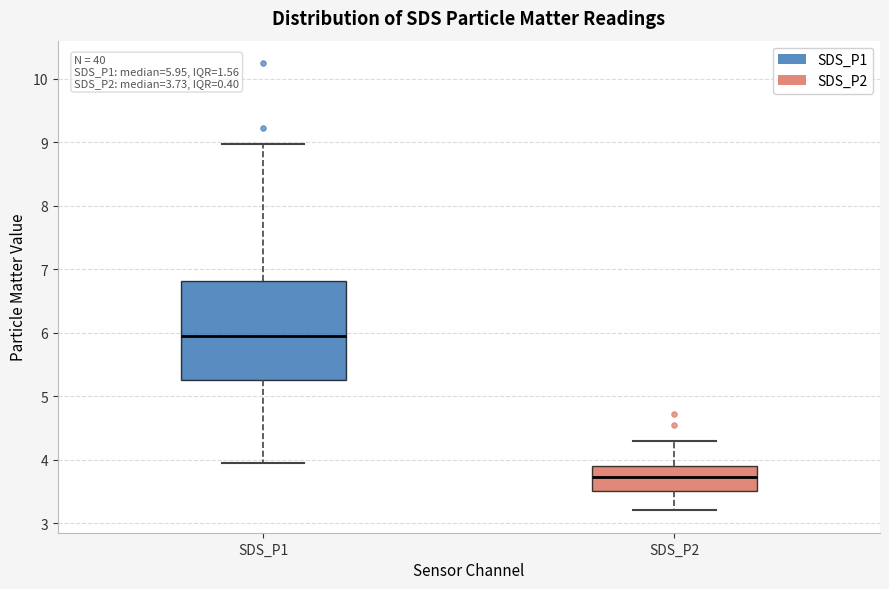

Comparing the boxes themselves (not the whiskers), which one is the tallest?

SDS_P1